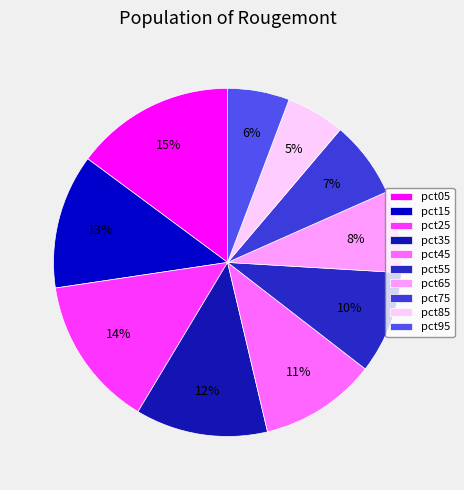

The pct55 slice represents 20% of the pie. True or false?

False